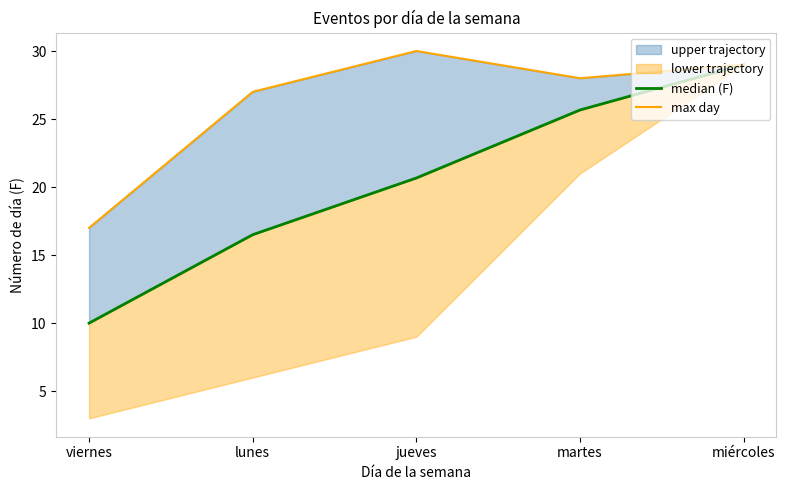

Between lunes and martes, which series saw the biggest shift?

median (F)